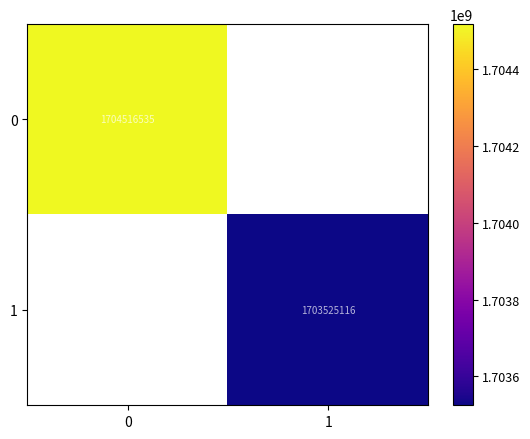

The value of 1 at 1 is 1703525116. True or false?

True